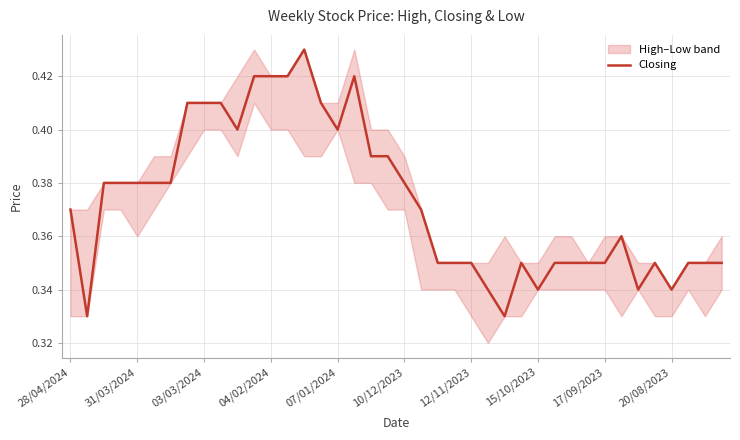

How many interior local peaks (higher than both neighbors) does the data have?

5